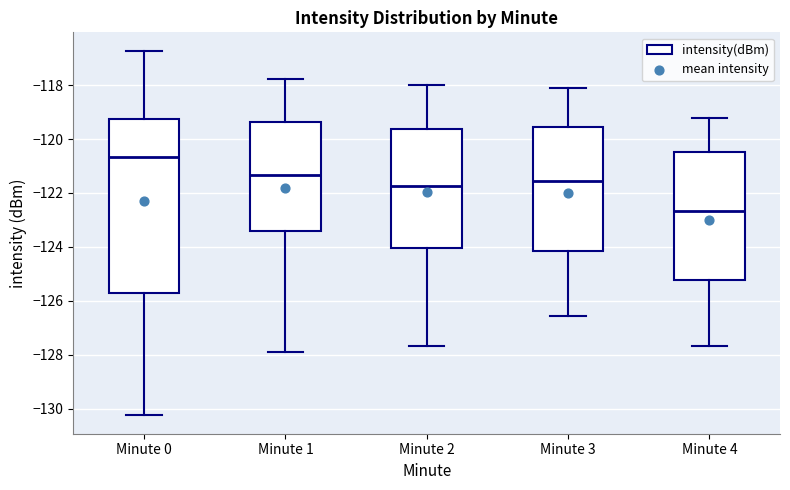

Which box's median line is the lowest?

Minute 4